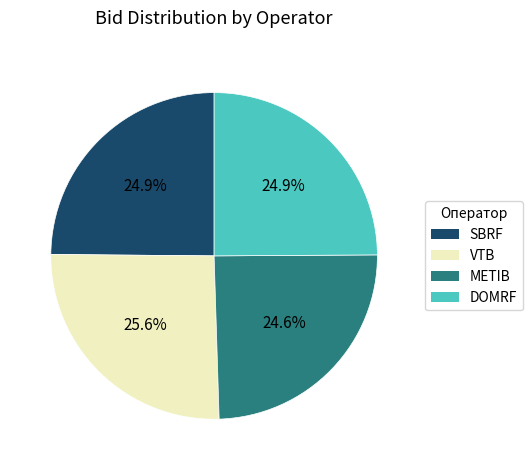

Combined, do METIB and VTB account for over 50%?

Yes